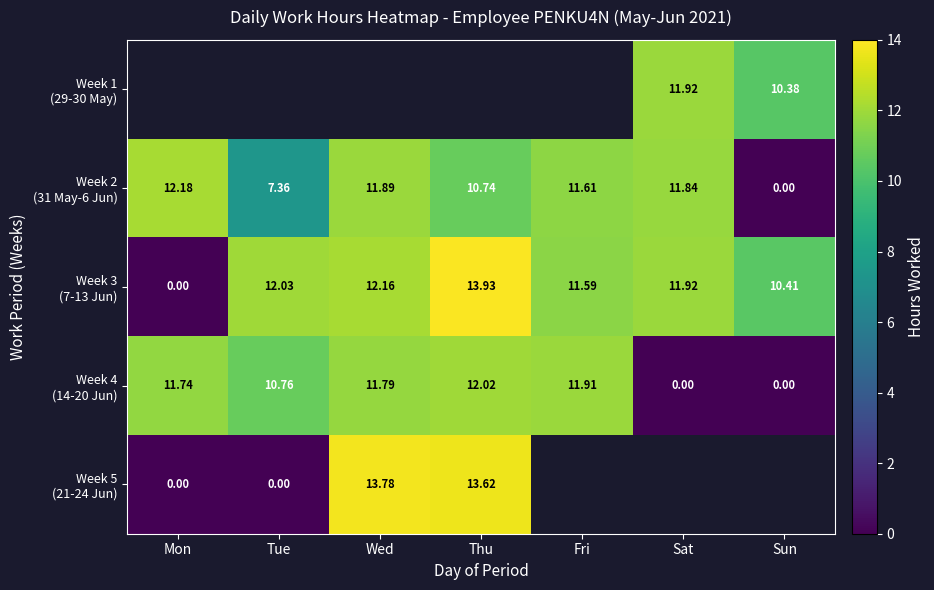

At which label does Week 4 (14-20 Jun) first exceed 11?

Mon